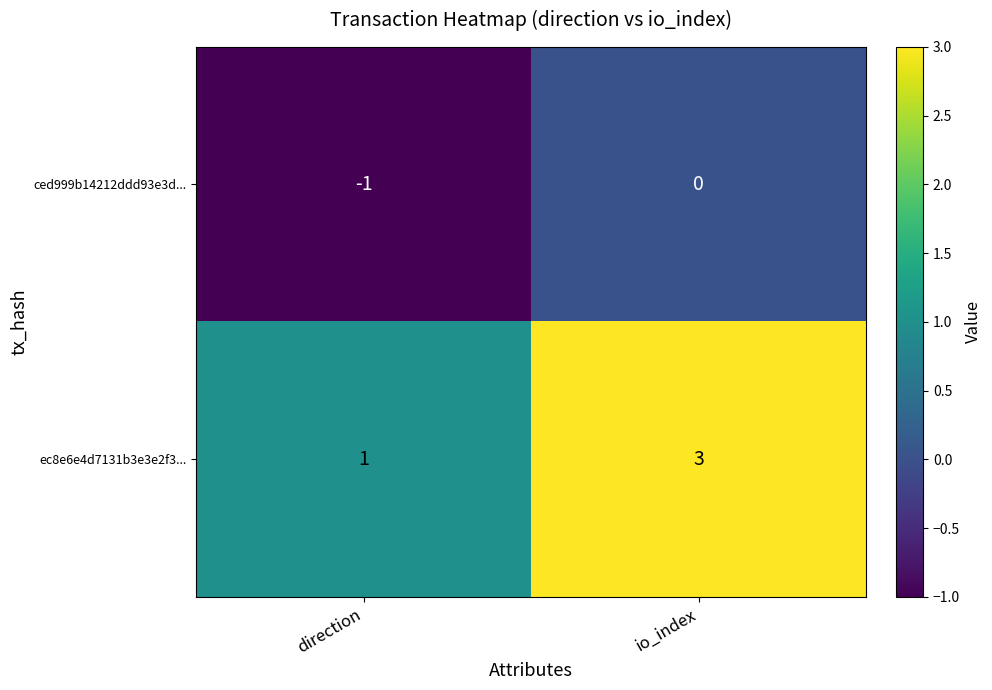

What is the difference between the highest and lowest values at direction?

2